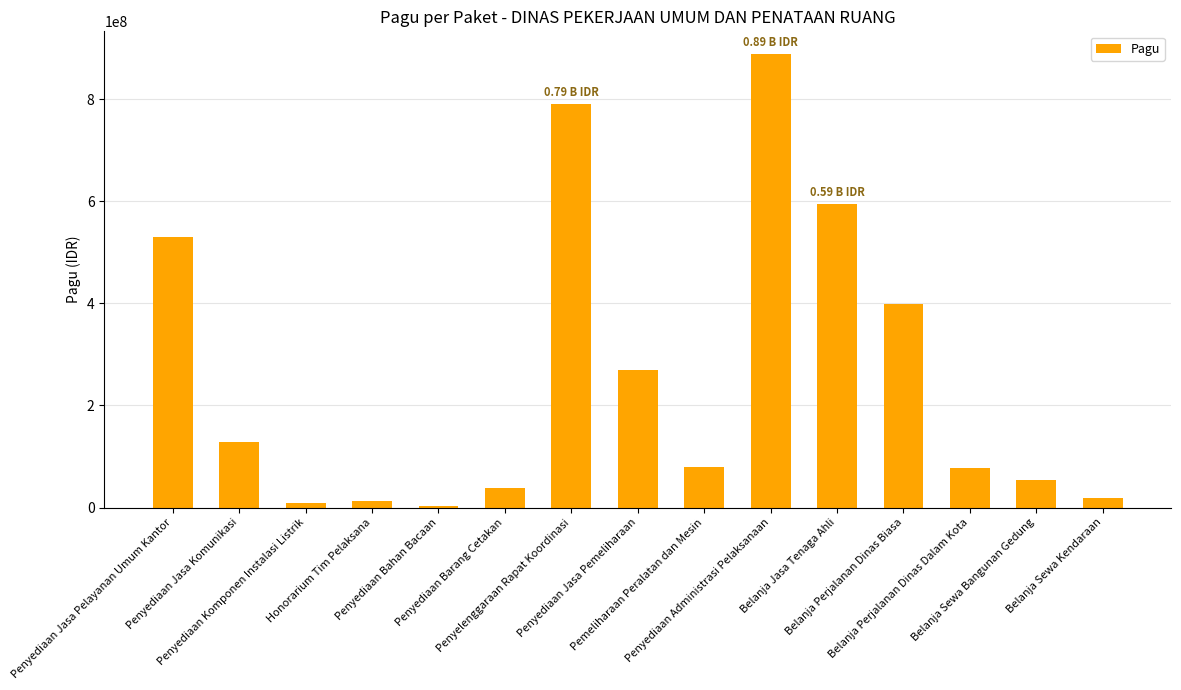

What is the label of the 15th bar from the right?

Penyediaan Jasa Pelayanan Umum Kantor